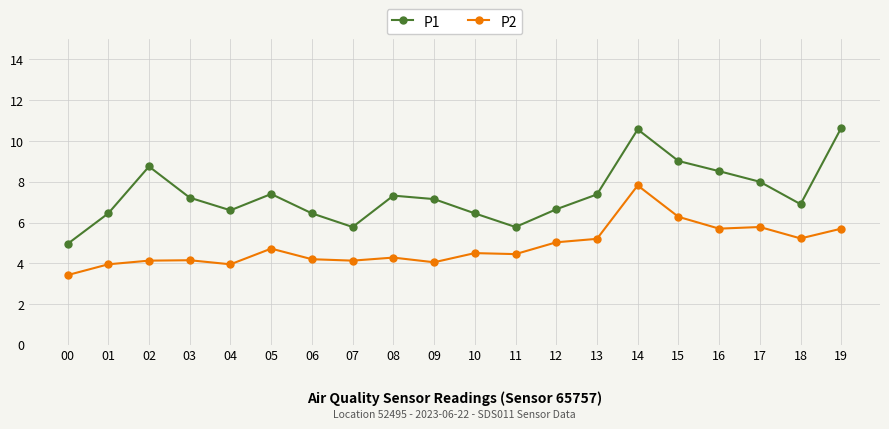

What is the sum of all P2 values?

96.7